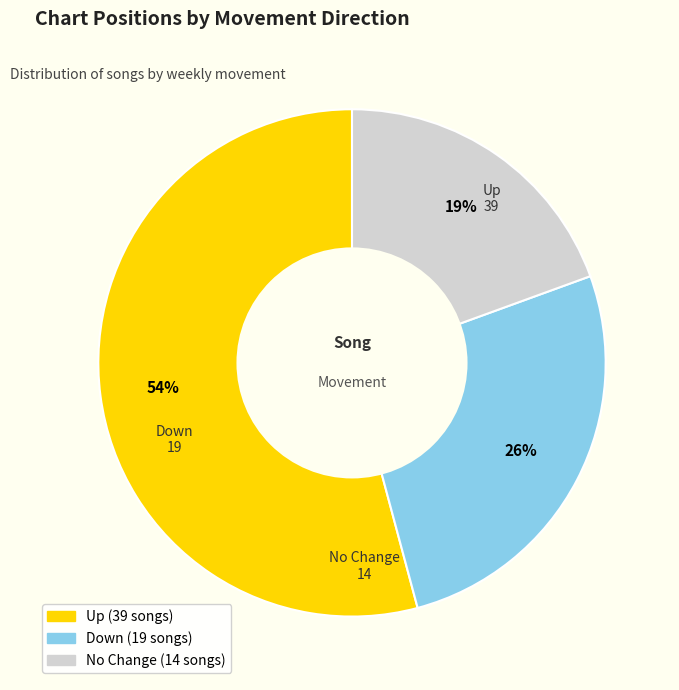

To the nearest percent, what is the average slice percentage?

33%